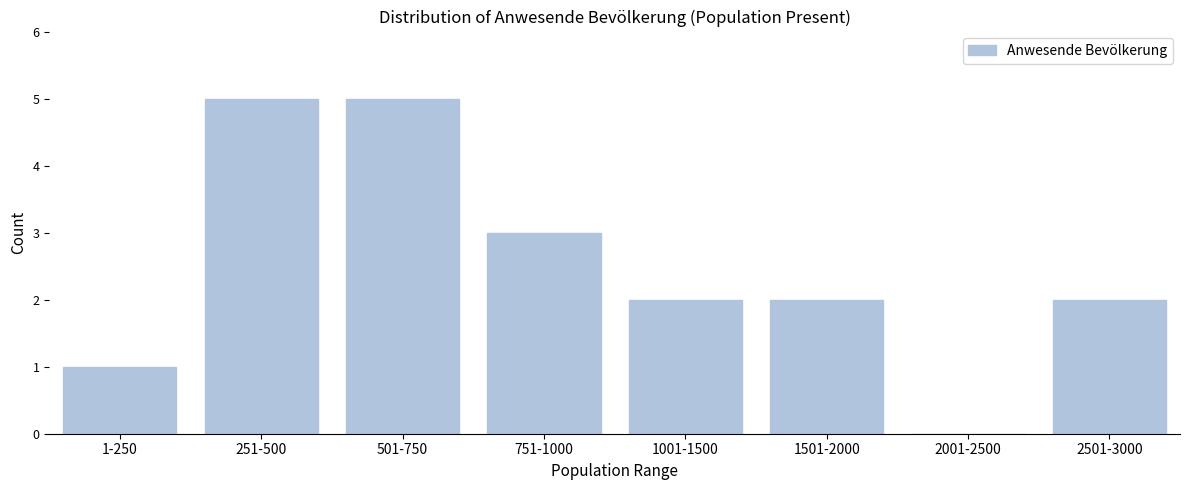

Reading left to right, transcribe all the data shown in this chart.

1-250=1	251-500=5	501-750=5	751-1000=3	1001-1500=2	1501-2000=2	2001-2500=0	2501-3000=2